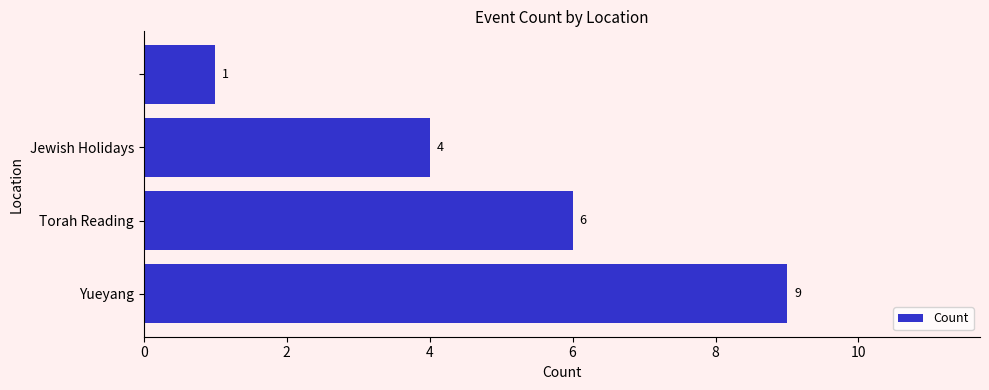

How many values are below 6?

2